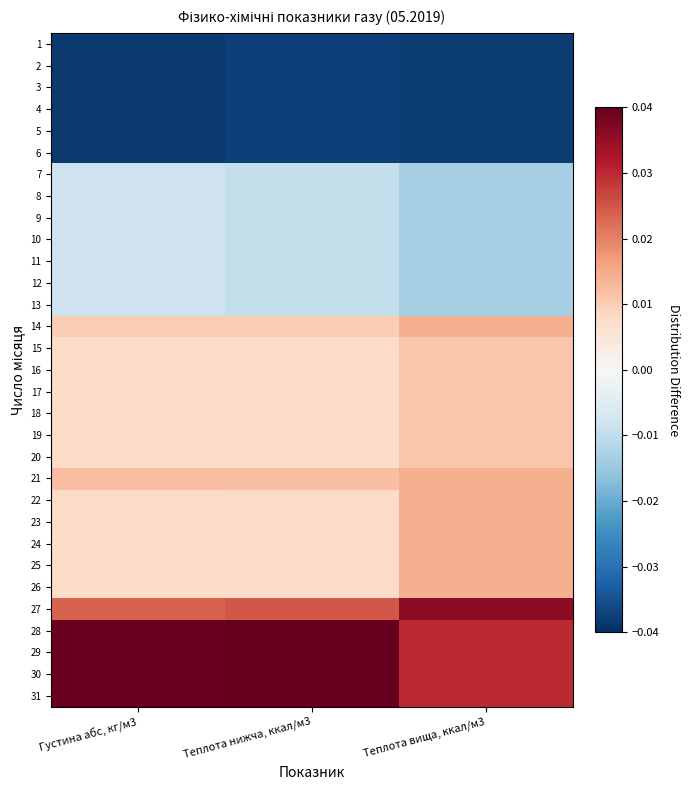

How many series are shown in this chart?

31